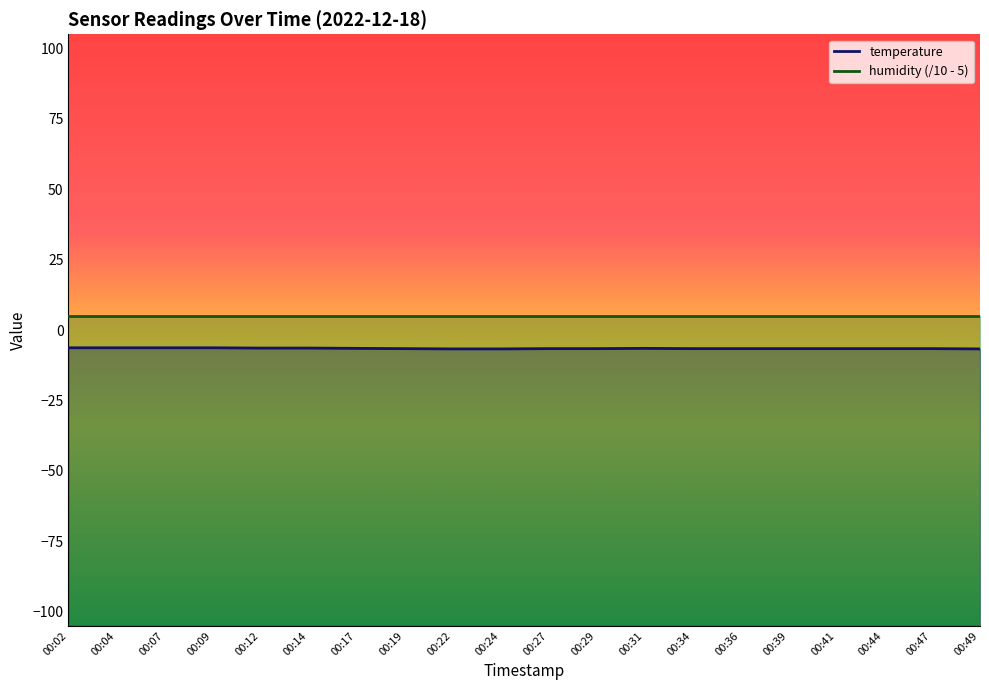

What is the approximate value of temperature at 00:44?

-6.6